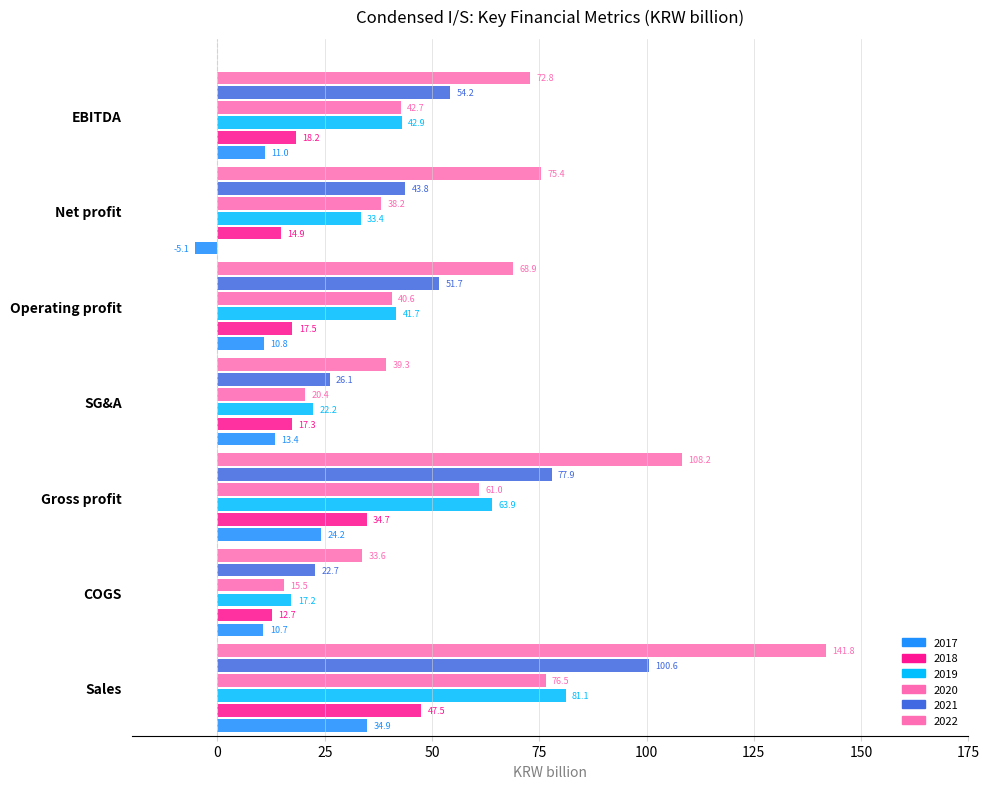

How many data points in 2021 are above 51?

4